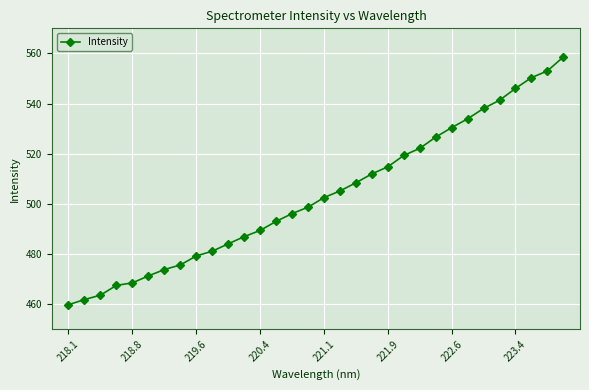

True or false: the data has more than 2 interior local peaks.

False